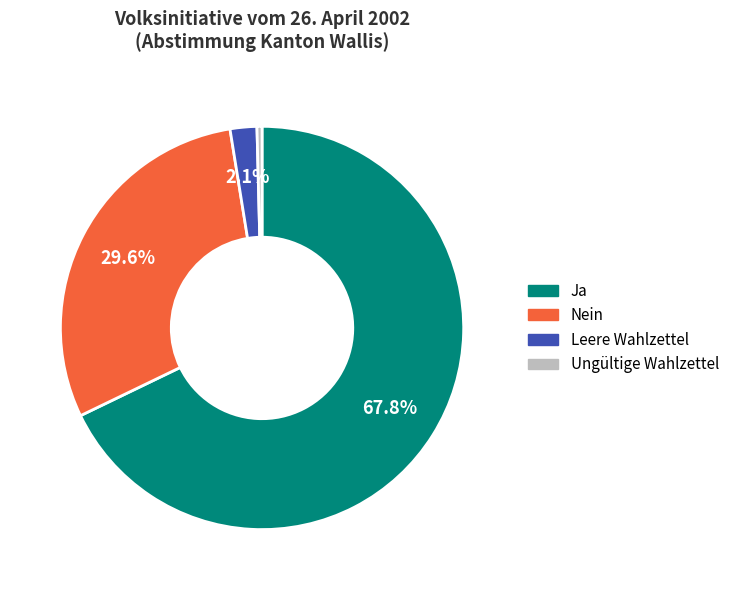

Is Ungültige Wahlzettel the majority of the pie?

No